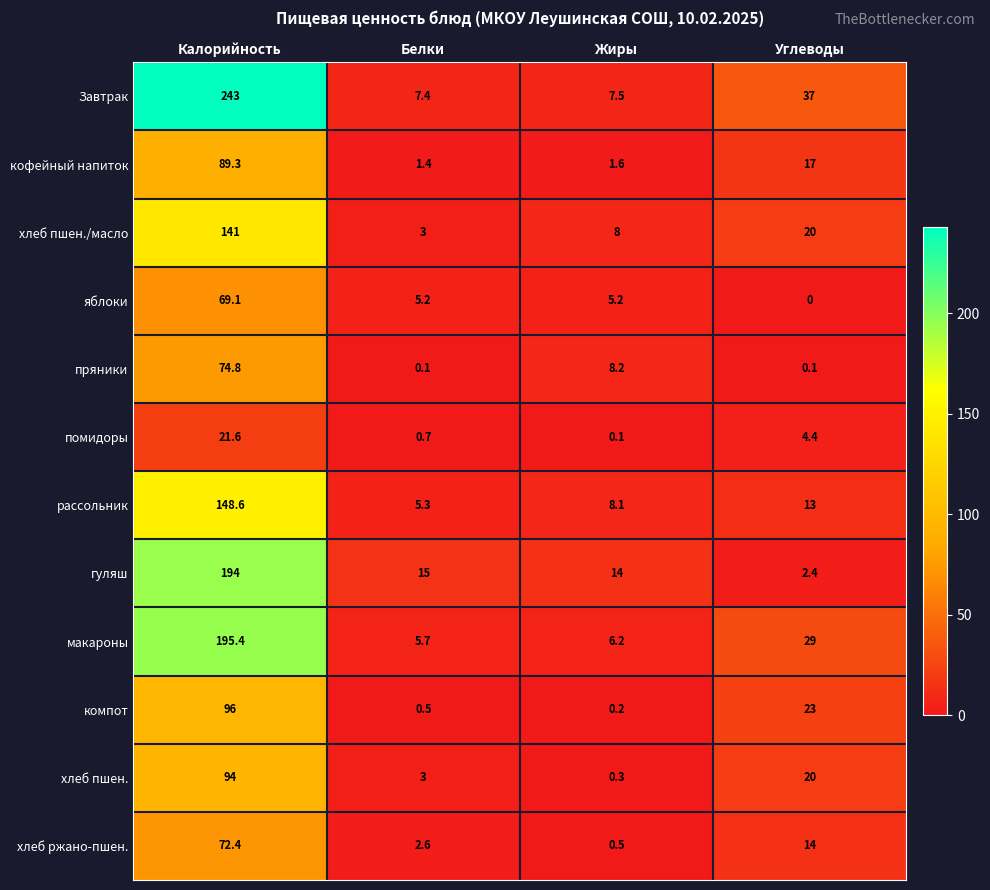

Where does the рассольник series first go above 13?

Калорийность